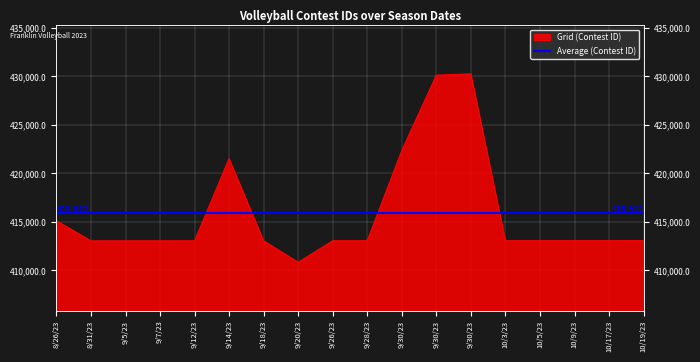

Which category has the highest value across all series?

9/30/23